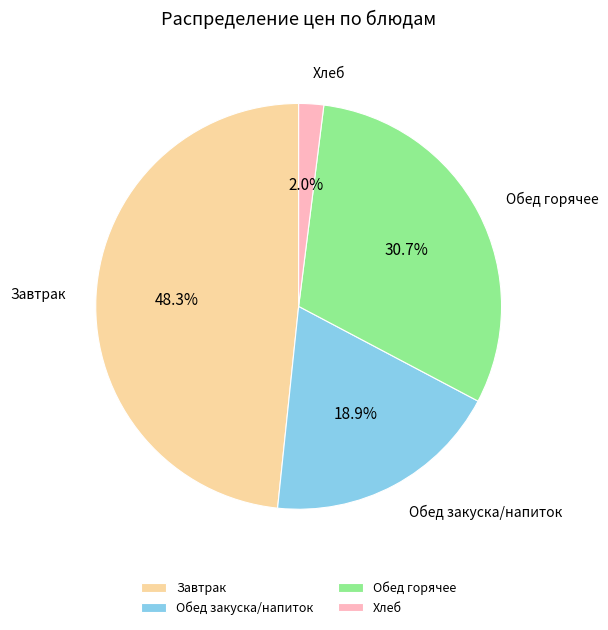

Is there any slice that represents more than half of the pie?

No